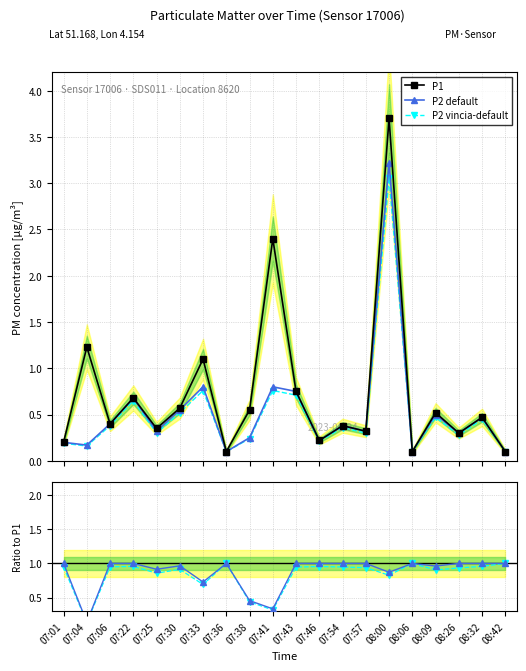

At how many categories does at least one series exceed 0?

20